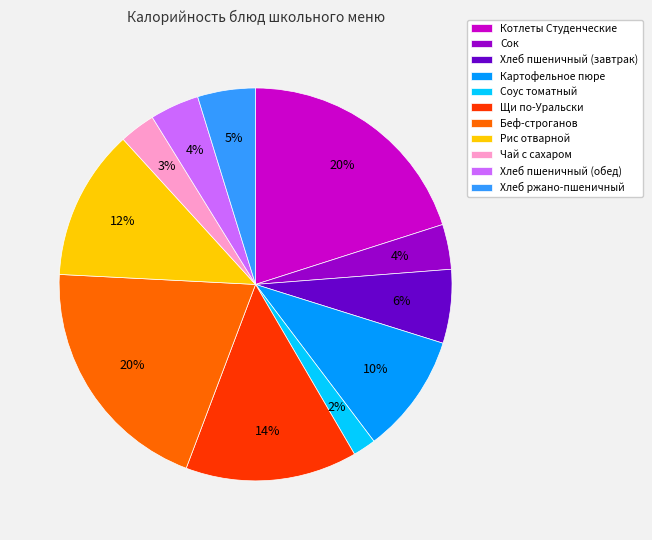

Count the number of slices in the pie.

11